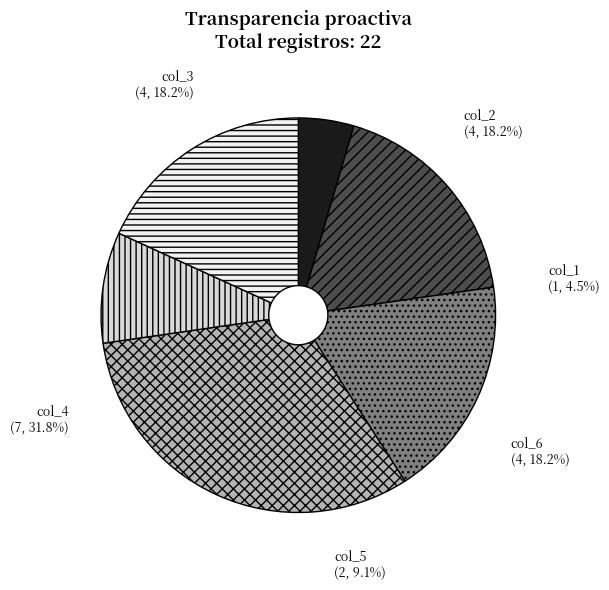

What percentage is the col_1 slice, to the nearest percent?

5%